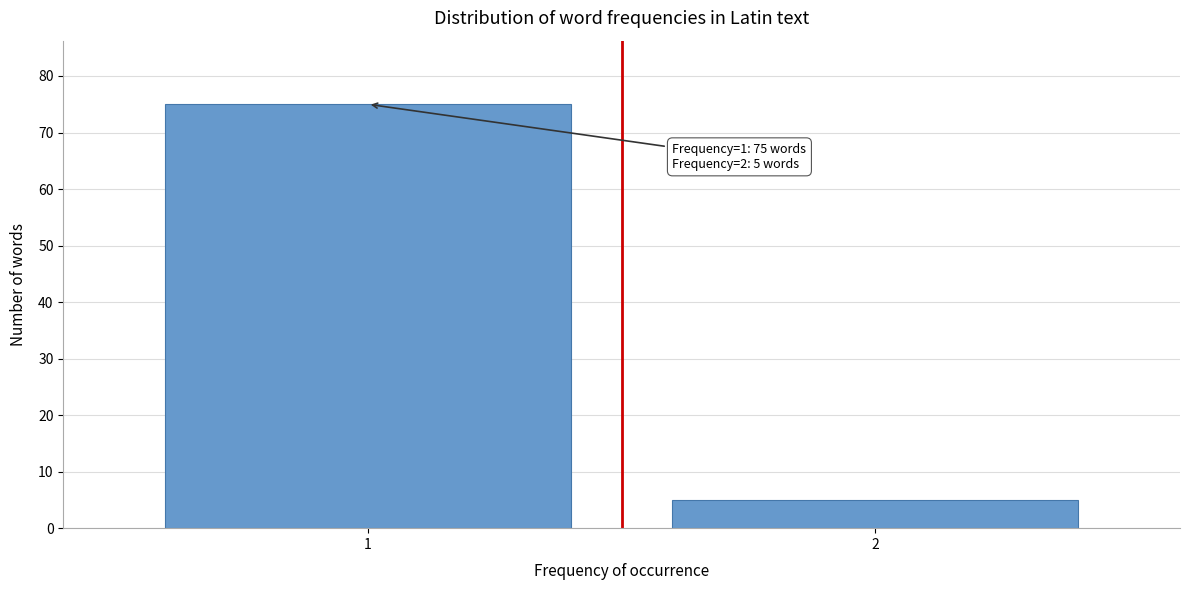

Reading right to left, extract all data points from this chart.

2=5	1=75